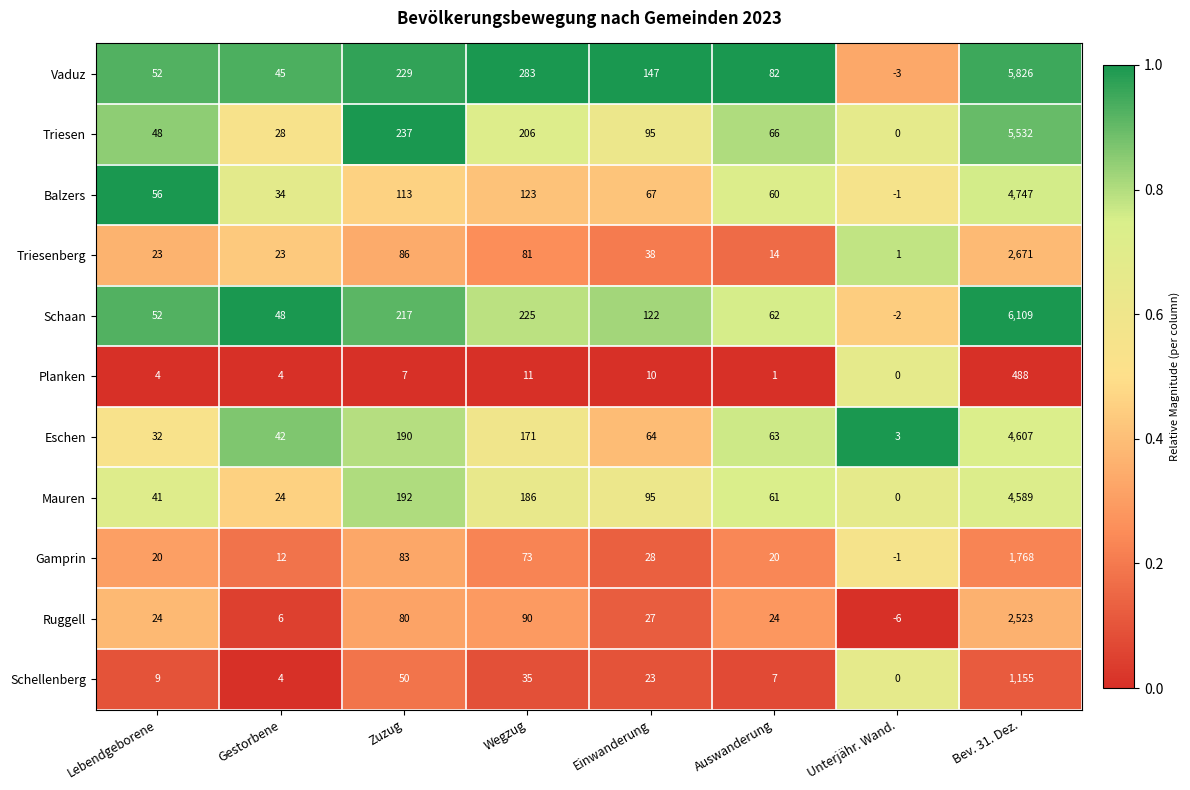

How many data points in Gamprin are less than 28?

4